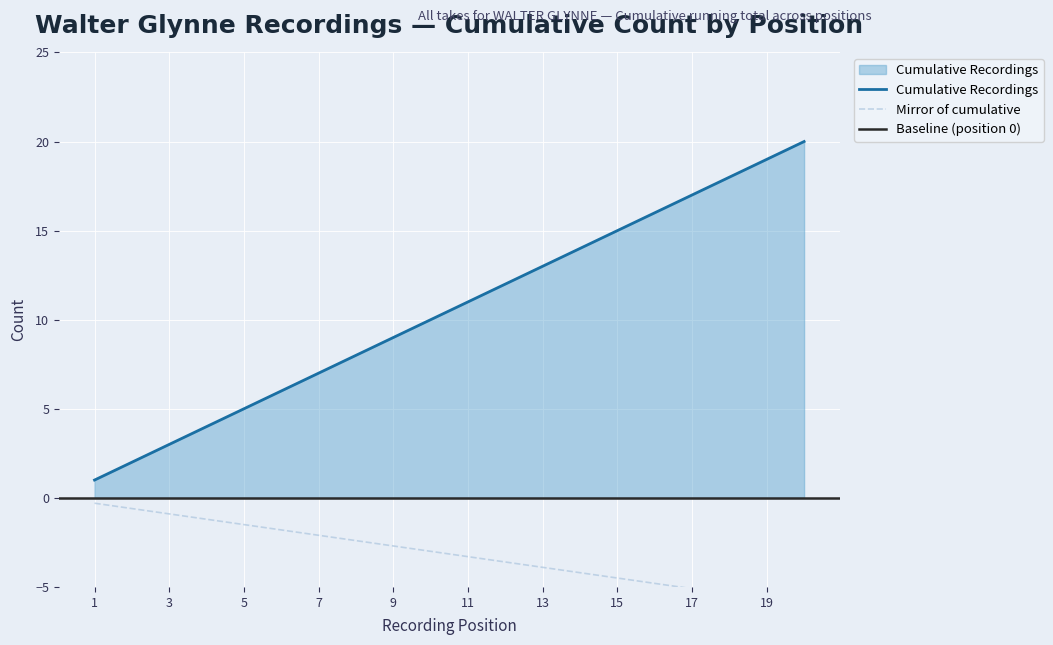

What is the smallest value displayed?

1